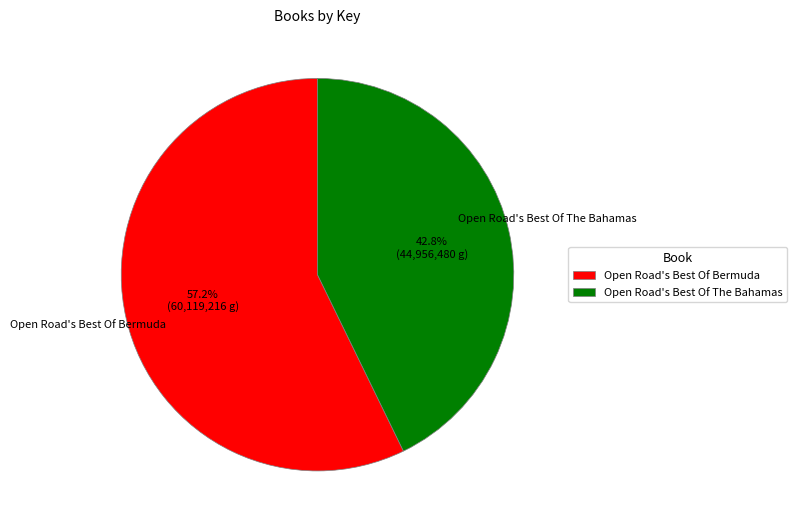

What percentage is NOT represented by Open Road's Best Of Bermuda?

42.8%